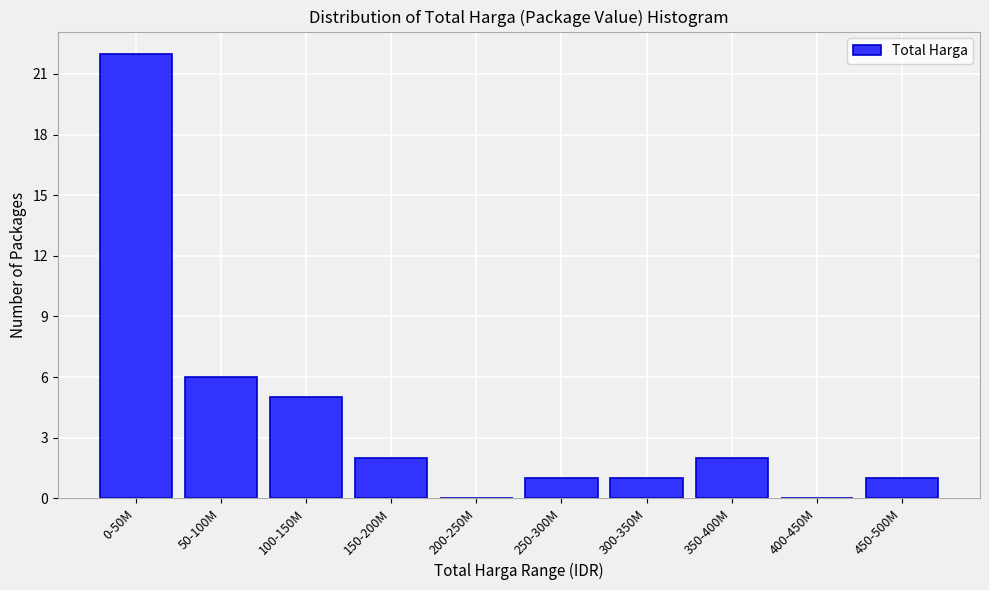

Reading left to right, list all the values displayed in this chart.

0-50M=22	50-100M=6	100-150M=5	150-200M=2	200-250M=0	250-300M=1	300-350M=1	350-400M=2	400-450M=0	450-500M=1